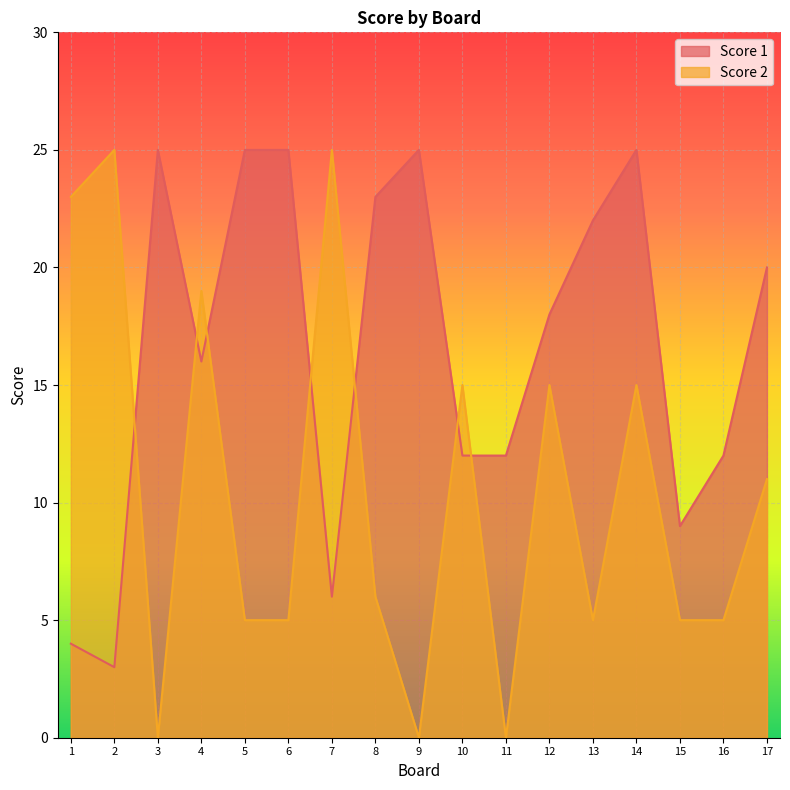

Between 11 and 4, which is larger?

4